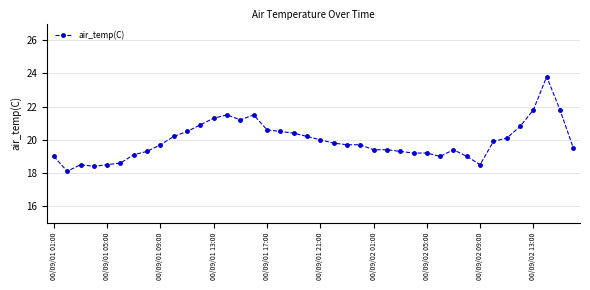

How many data points does each series have?

40